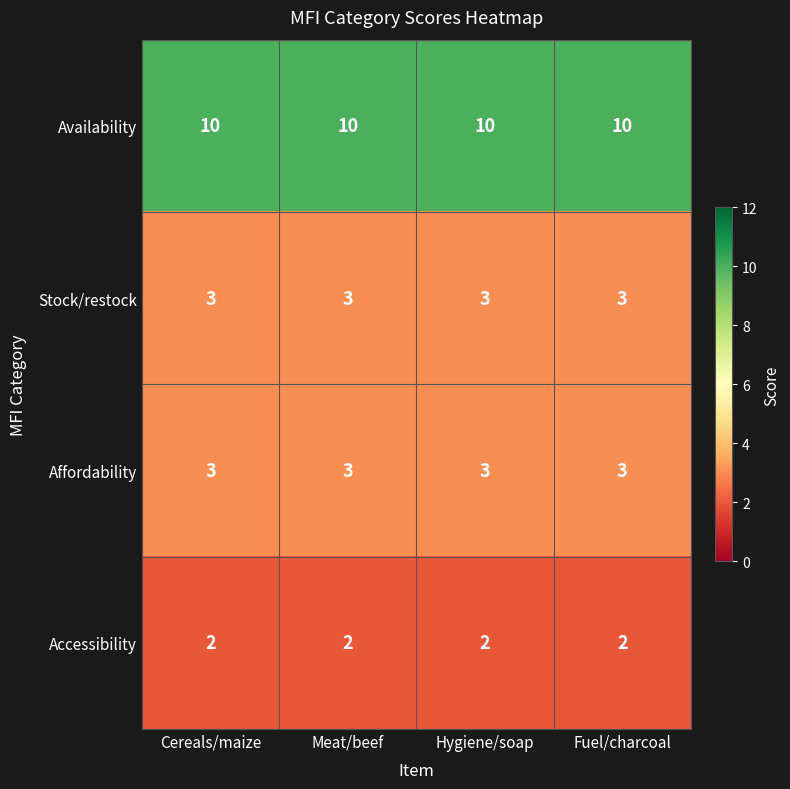

True or false: Availability has a value of 14 at Meat/beef.

False